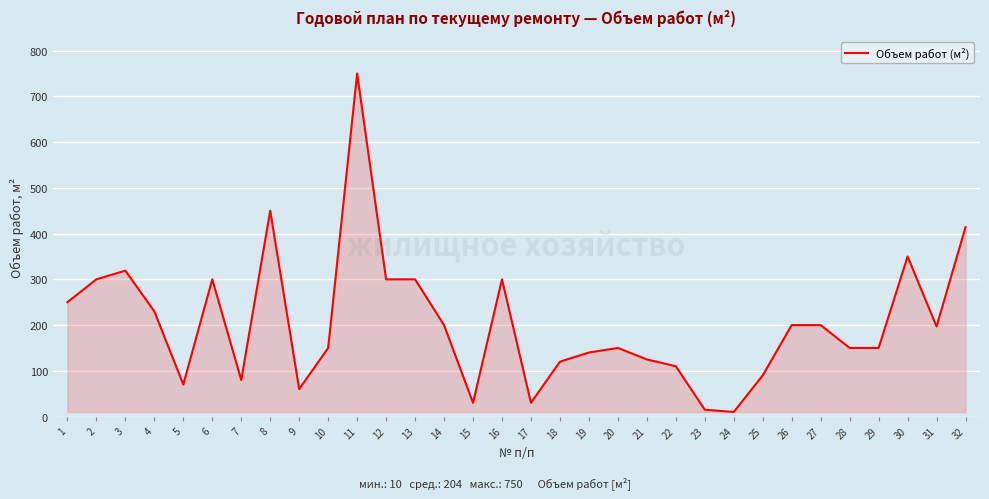

How many values are below 197?

16